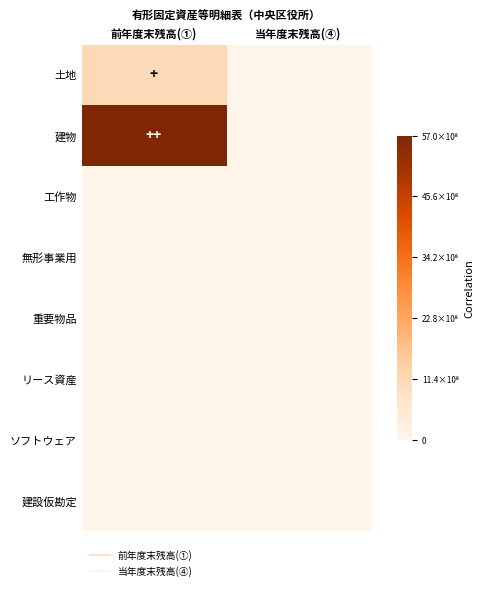

At how many categories does at least one series exceed 0?

2